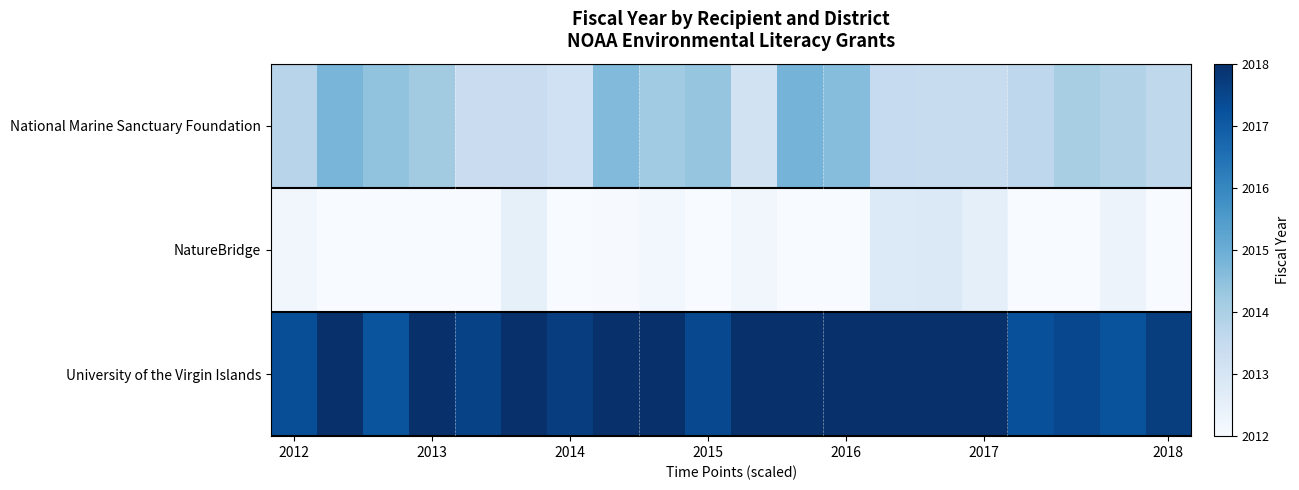

At how many categories does at least one series exceed 2013?

20